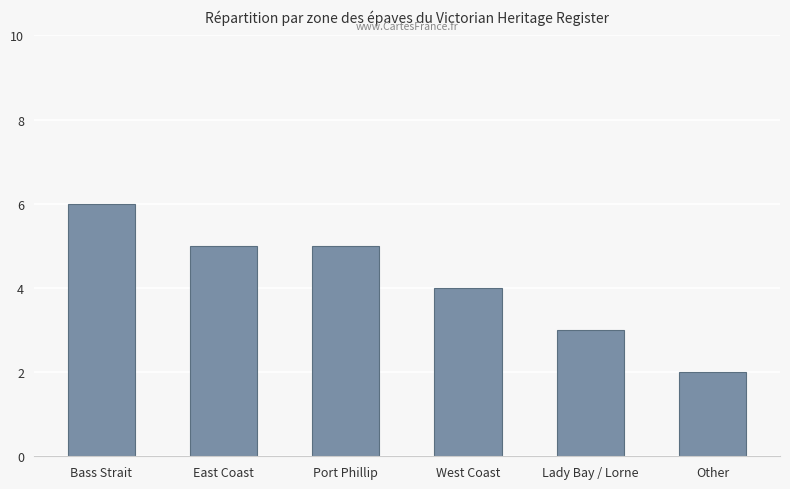

Between Port Phillip and Bass Strait, which is larger?

Bass Strait